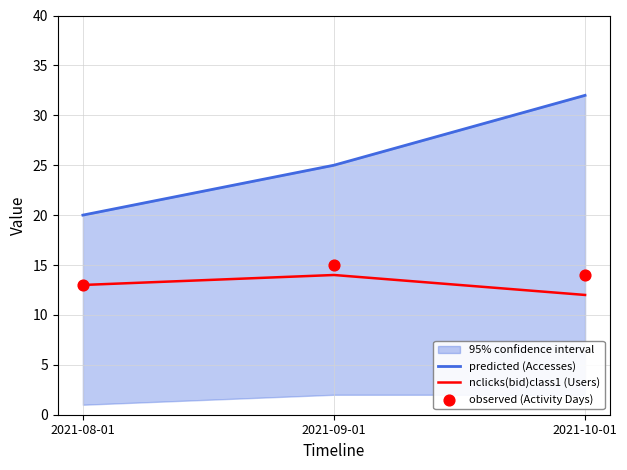

At how many categories does at least one series exceed 31?

1